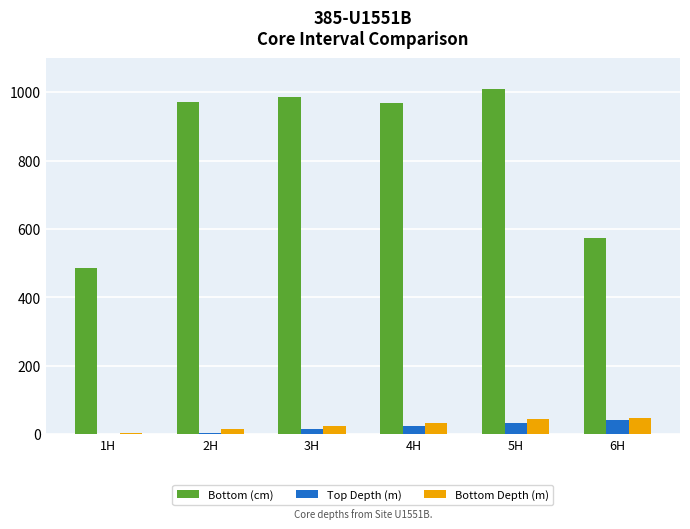

Between 2H and 6H, which series saw the biggest shift?

Bottom (cm)